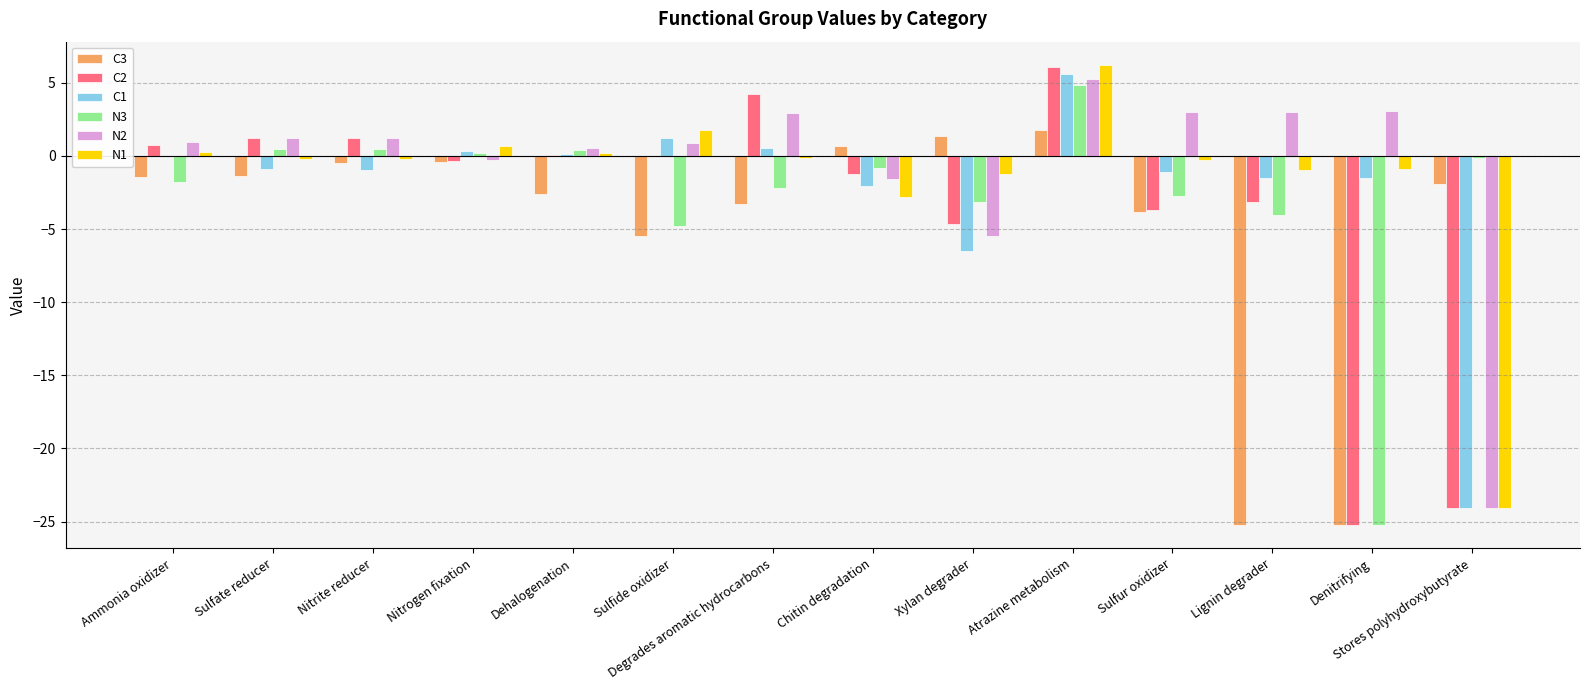

Is it true that C2 equals -1.3 at Chitin degradation?

True